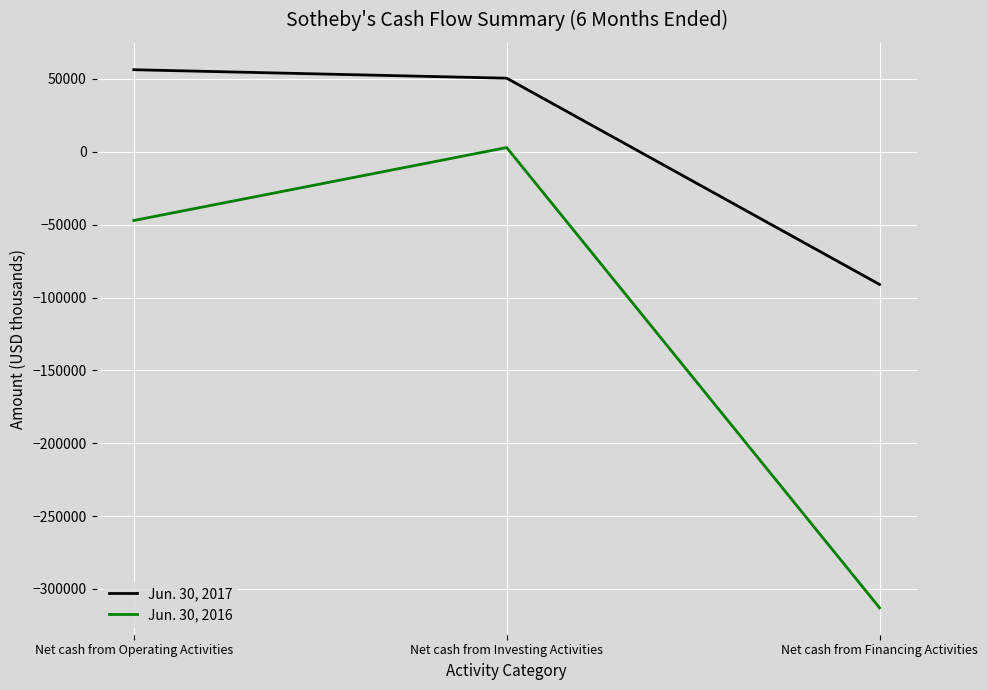

Which category has the lowest value in the Jun. 30, 2016 series?

Net cash from Financing Activities